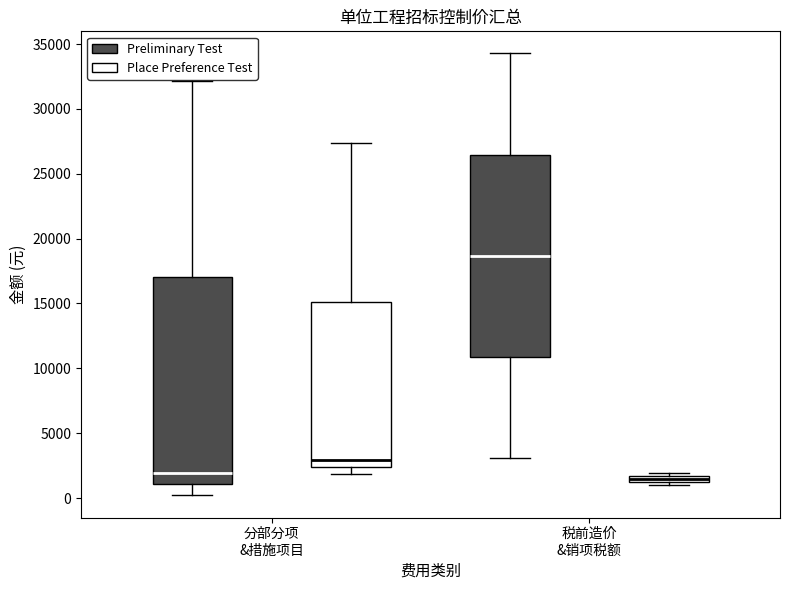

Where is the lower edge of the box for 分部分项 &措施项目 (Place Preference Test) on the y-axis? The values are not printed on the chart, so give them approximately, as read against the axis.

2500